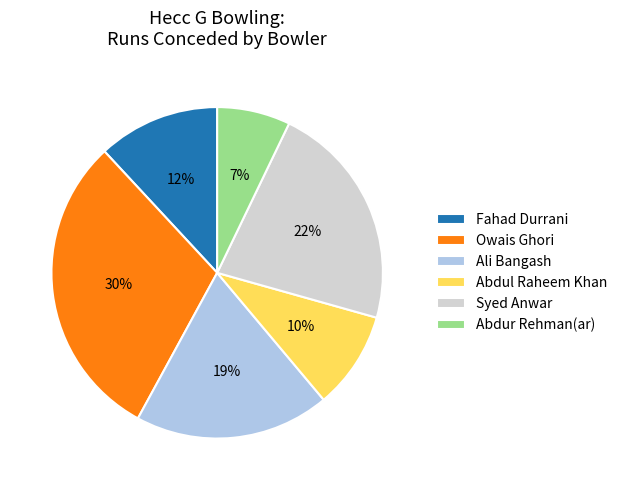

Rank the categories by value from highest to lowest.

Owais Ghori, Syed Anwar, Ali Bangash, Fahad Durrani, Abdul Raheem Khan, Abdur Rehman(ar)